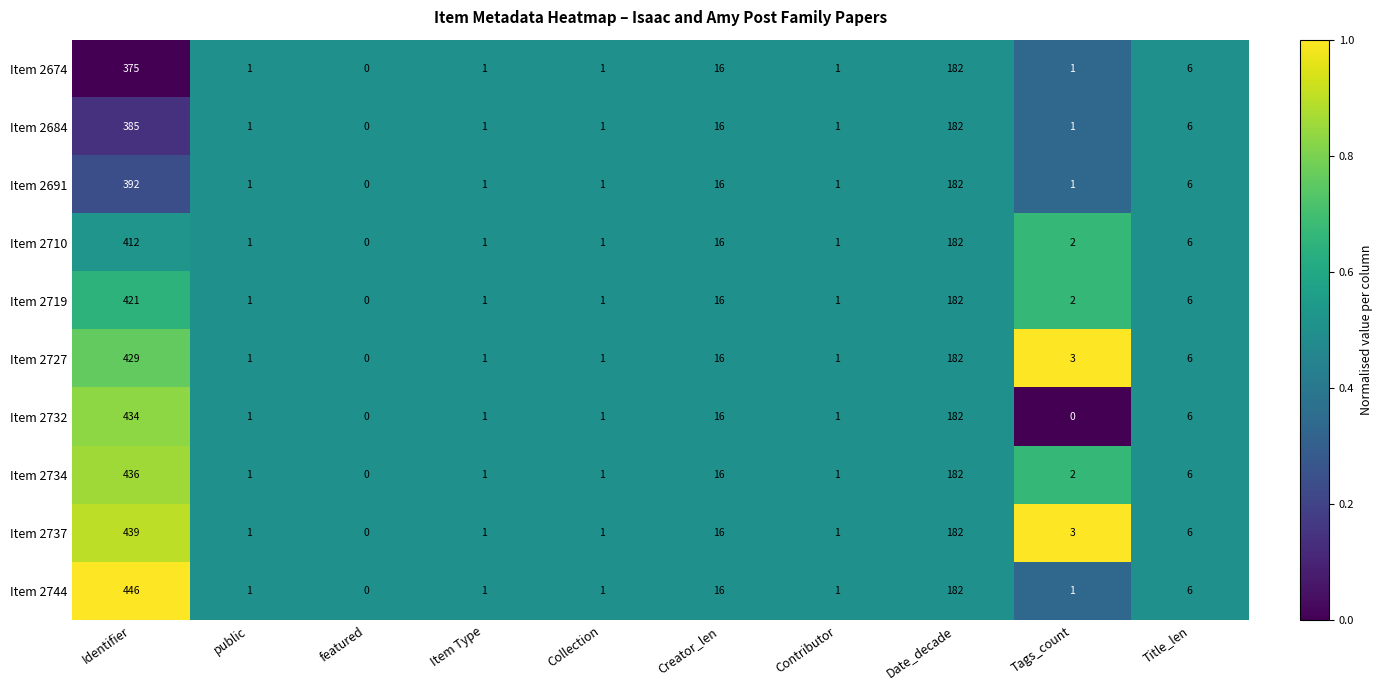

At which label is Item 2719 closest to 210?

Date_decade